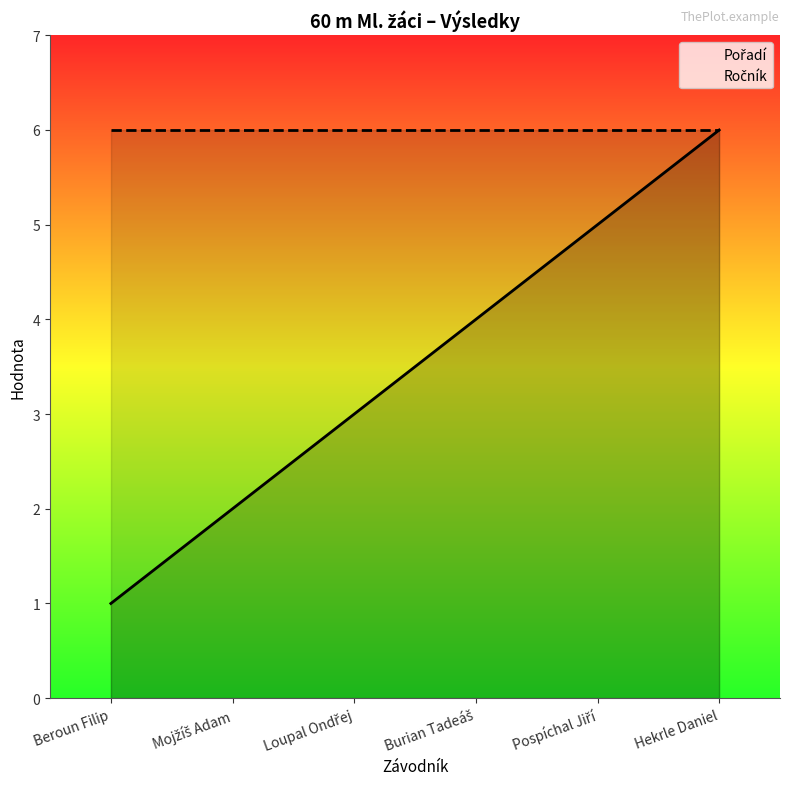

At which label does Ročník reach its peak?

Beroun Filip